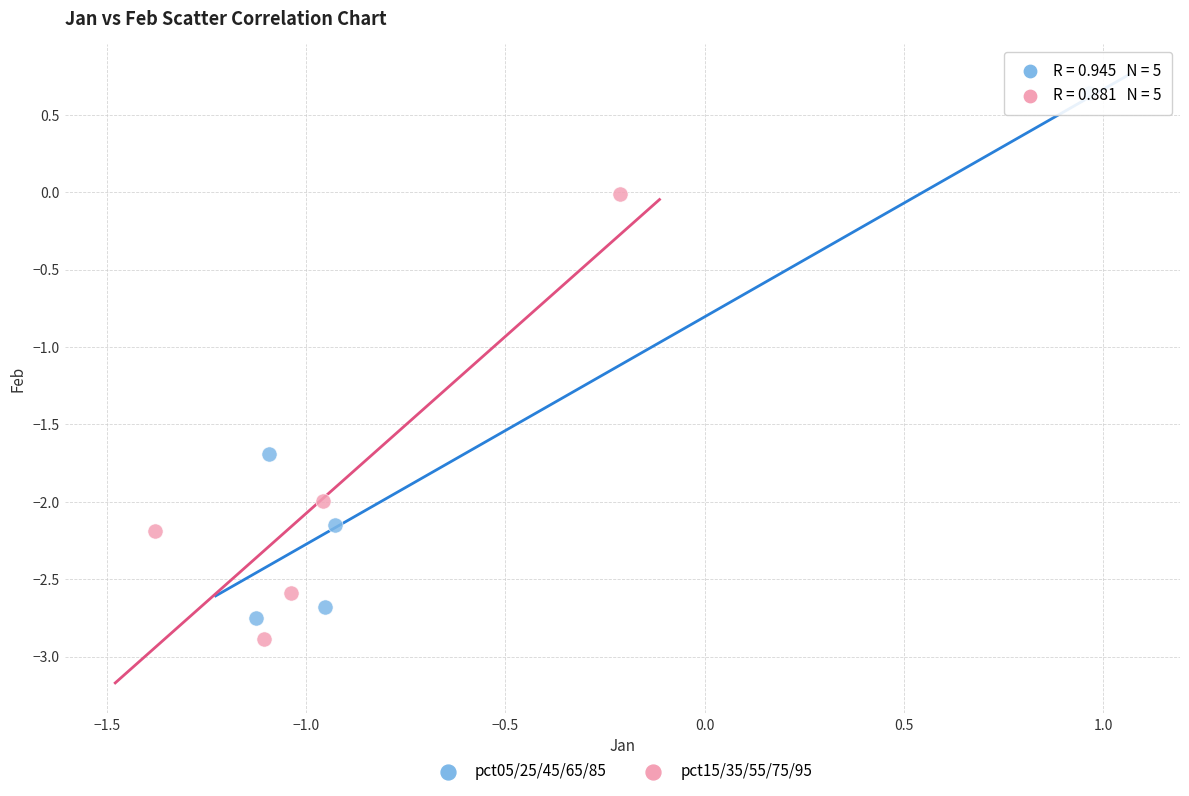

Which series contains the lowest Y value?

pct15/35/55/75/95